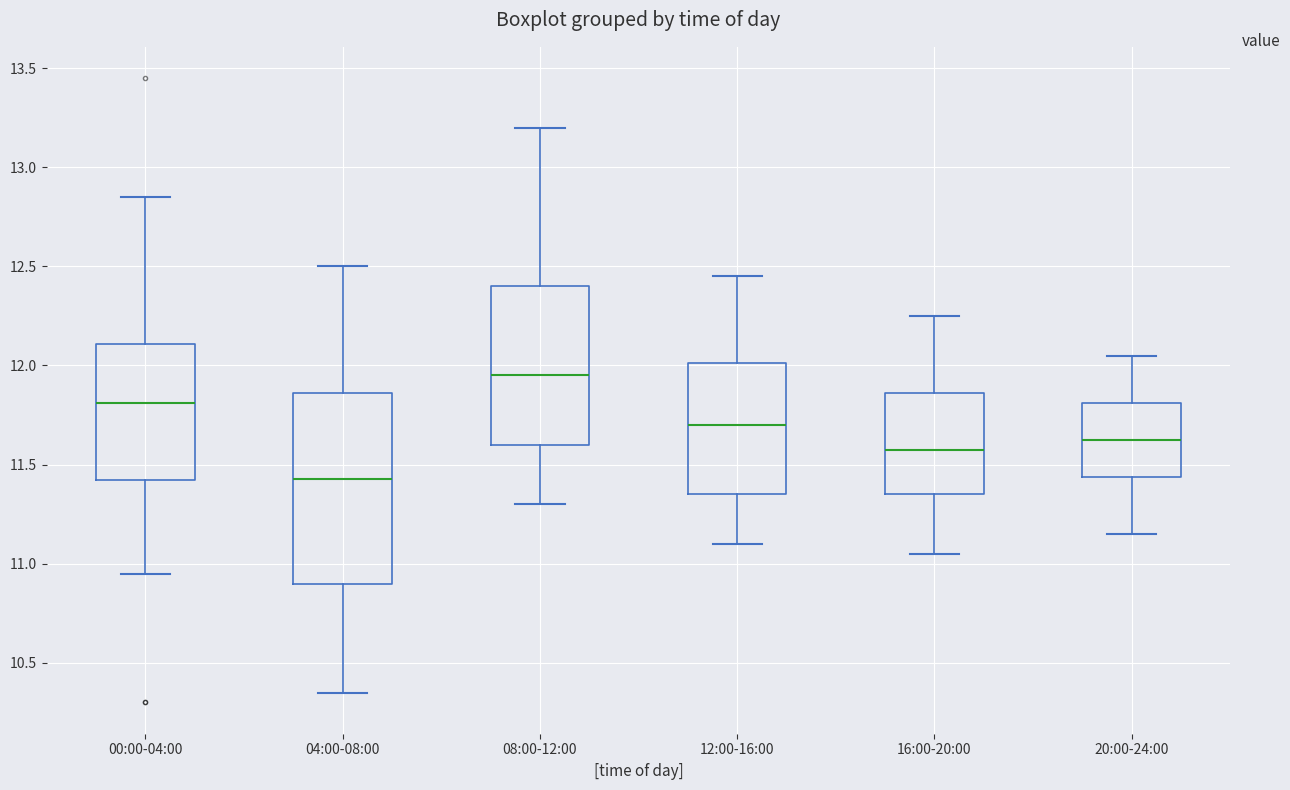

Where does the lower whisker of the box for 08:00-12:00 end on the y-axis? The values are not printed on the chart, so give them approximately, as read against the axis.

11.30